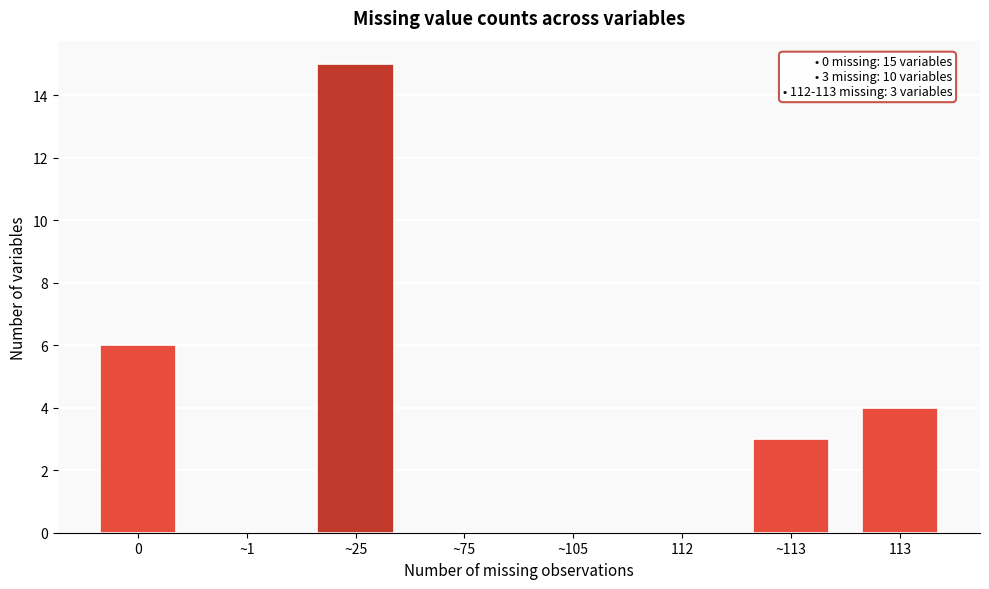

Reading left to right, extract all data points from this chart.

0=6	~1=0	~25=15	~75=0	~105=0	112=0	~113=3	113=4